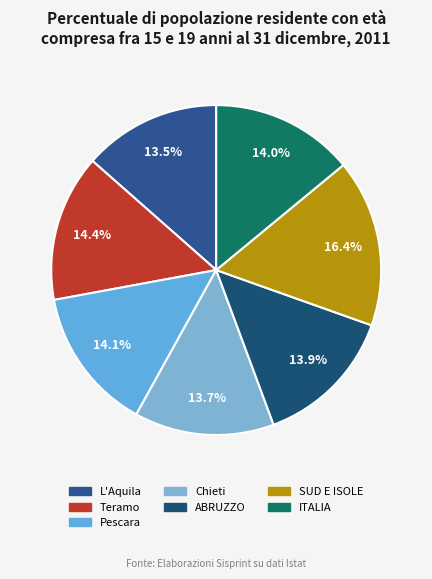

To the nearest percent, what is the combined percentage of SUD E ISOLE and Pescara?

30%